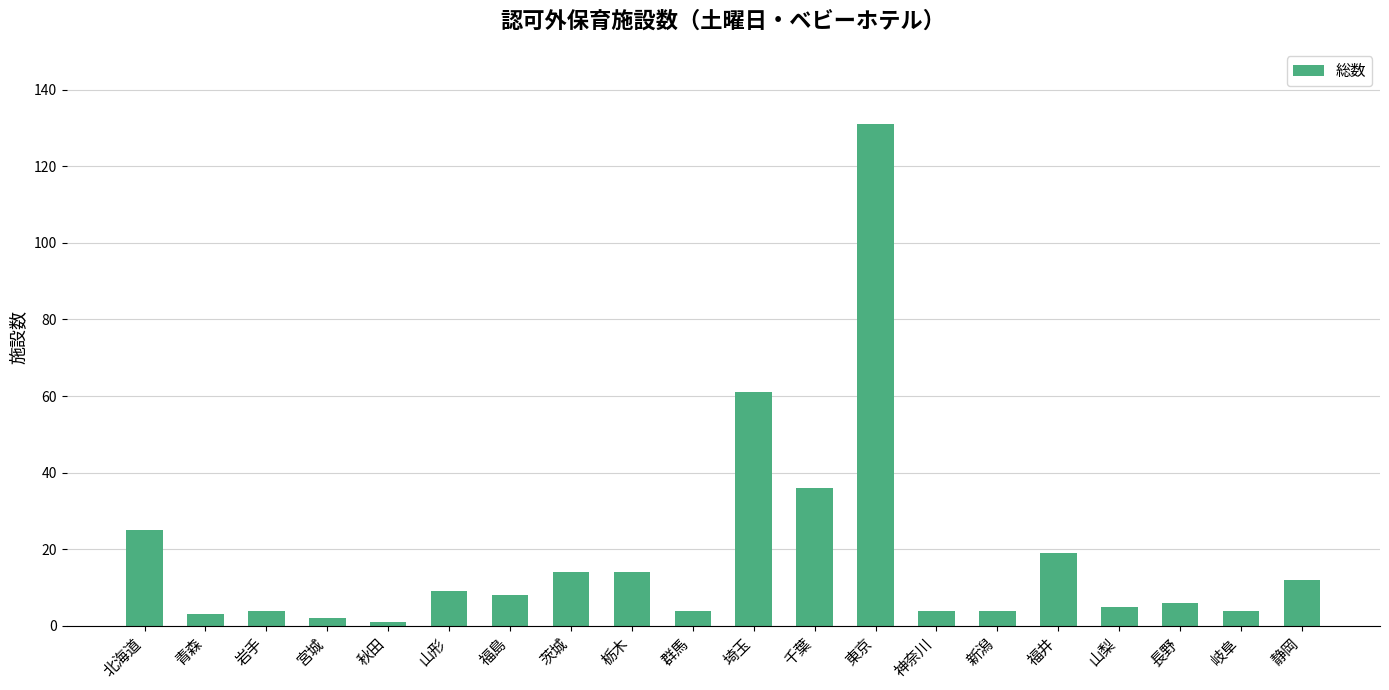

What value does the data have at 栃木, to the nearest 5?

15